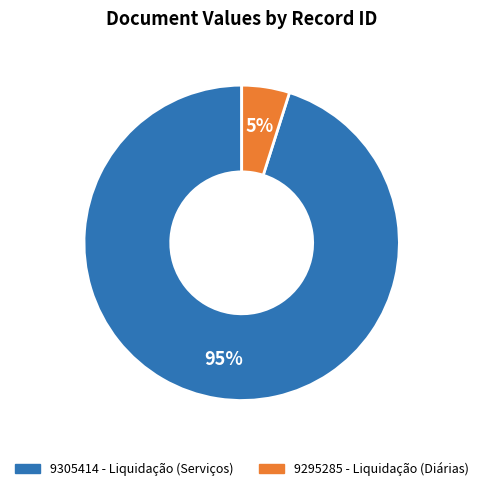

Which slice is the smallest?

9295285